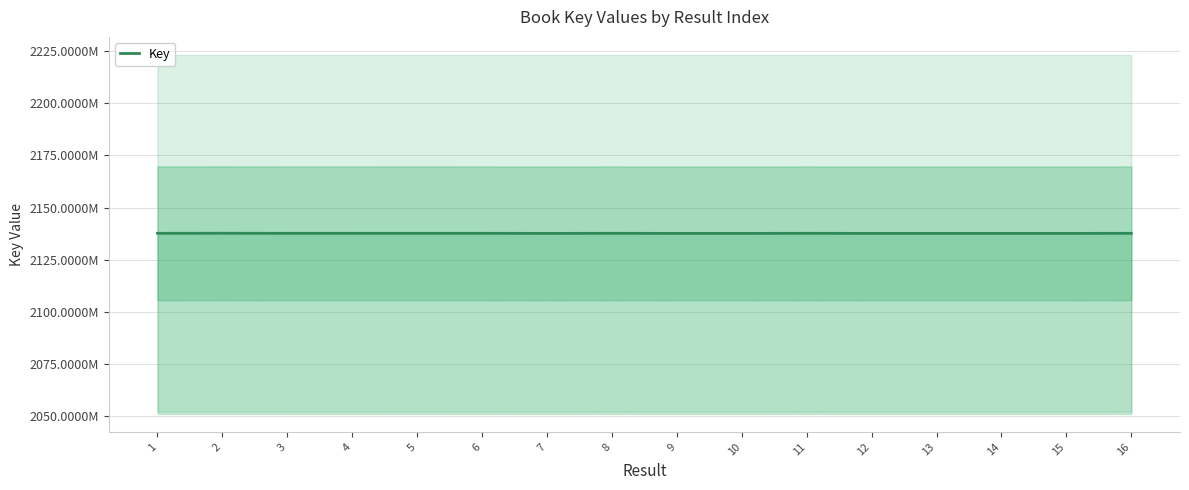

What is the value of the 16th point from the left?

2137687169